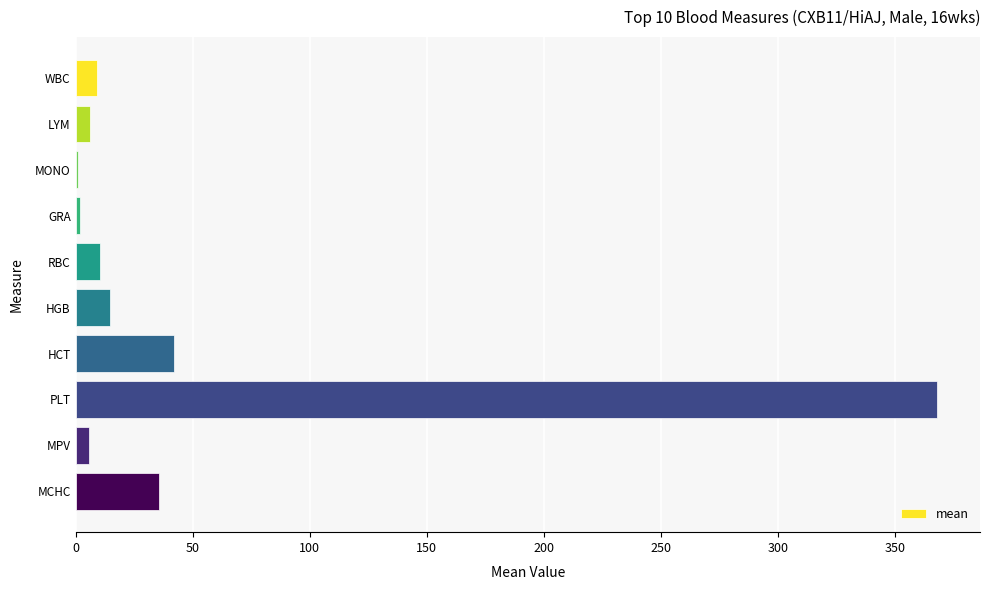

What is the average value?

49.4